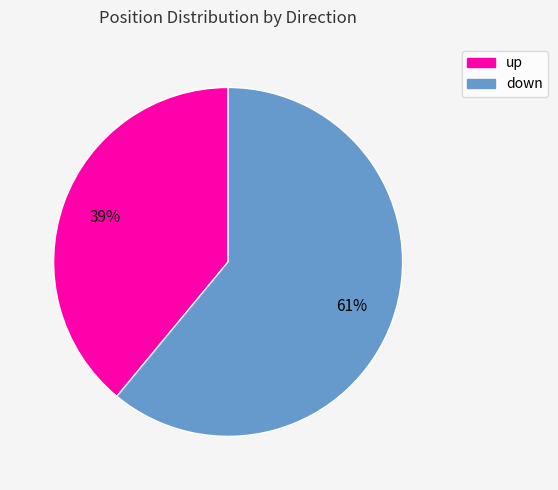

Which category accounts for the majority?

down